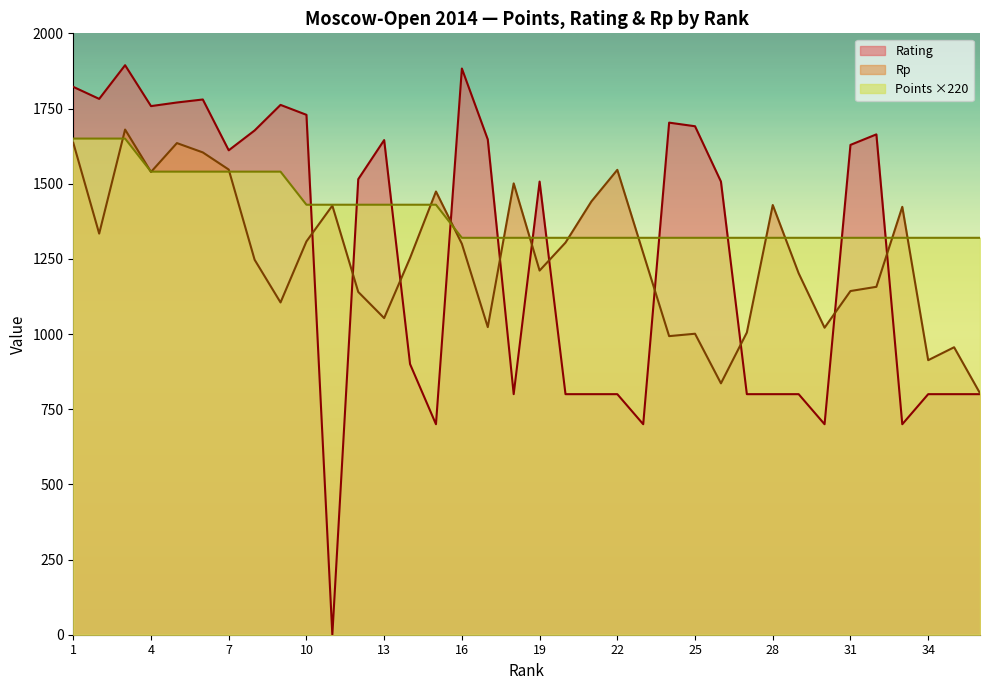

Between 34 and 1, which is larger?

1